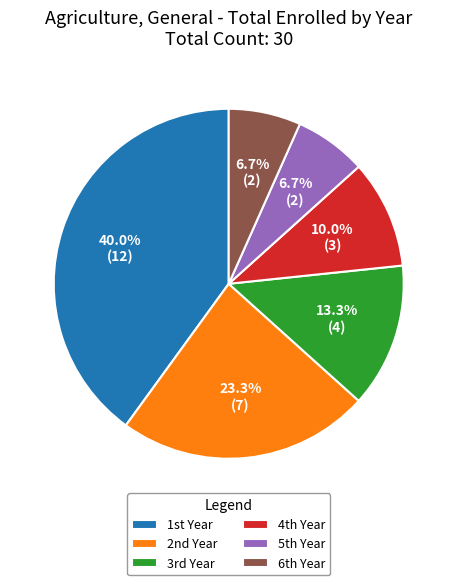

To the nearest percent, what is the difference between the largest and smallest slice percentages?

33%